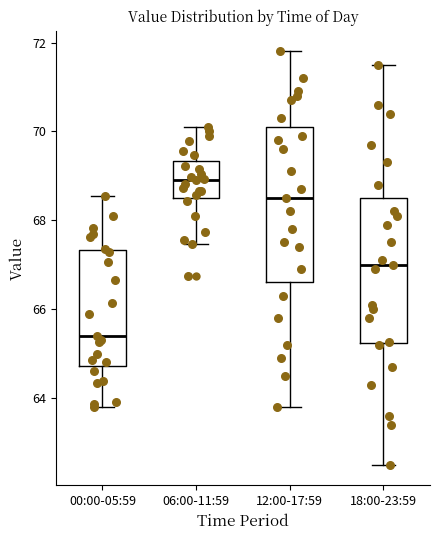

Which box's median line is the highest?

06:00-11:59